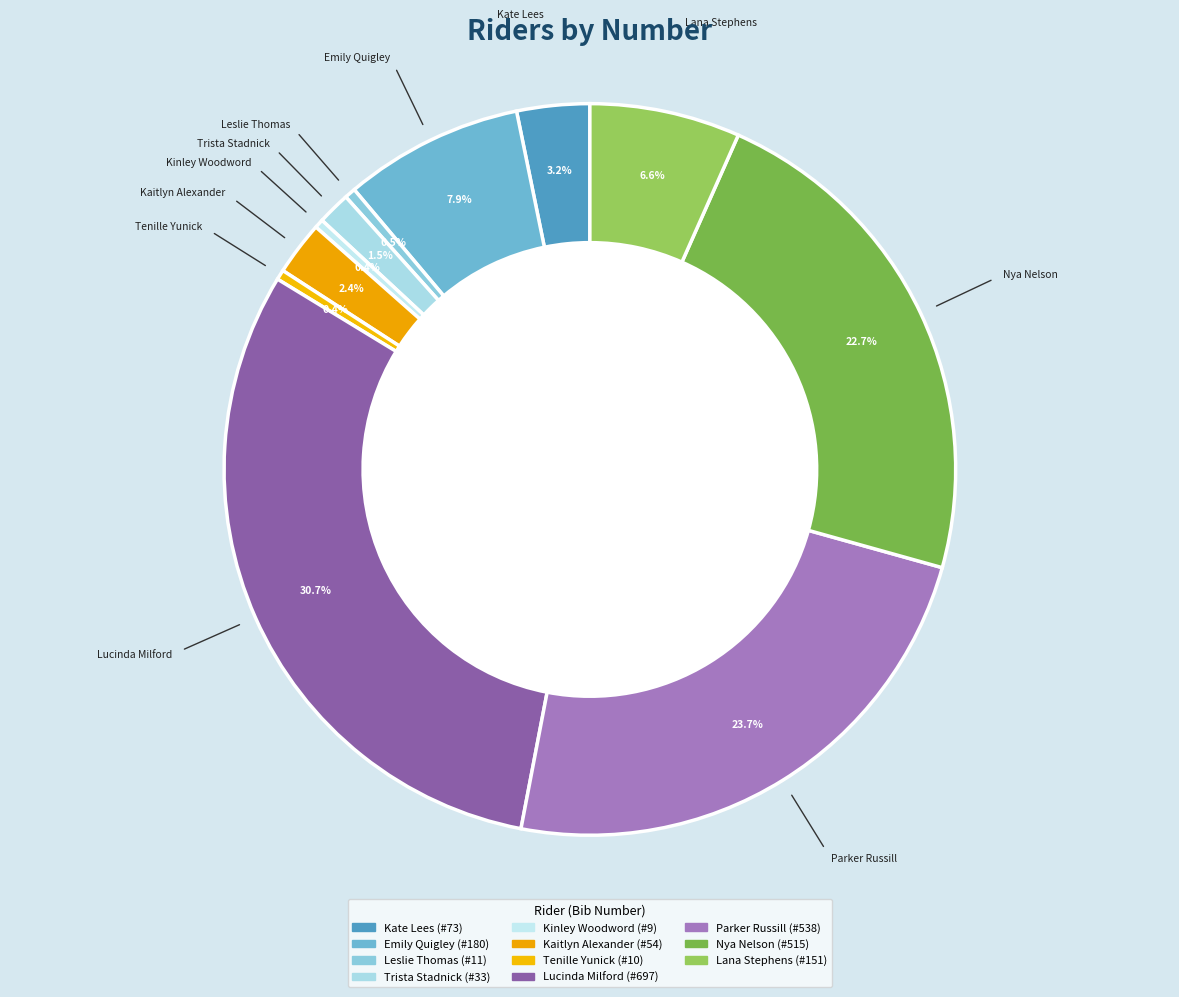

Which slice is the largest?

Lucinda Milford